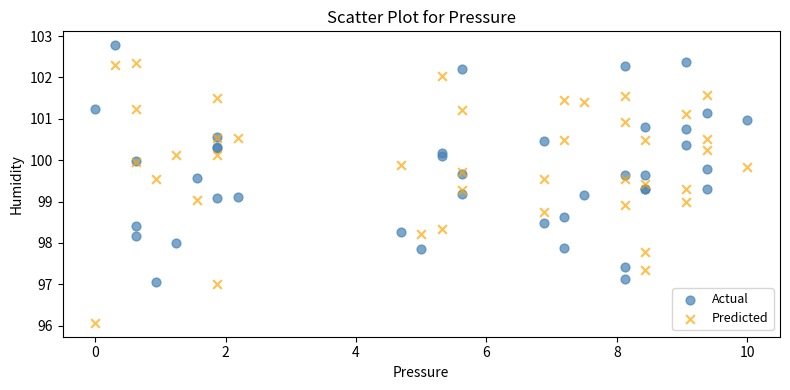

Which series reaches the minimum Y coordinate?

Predicted